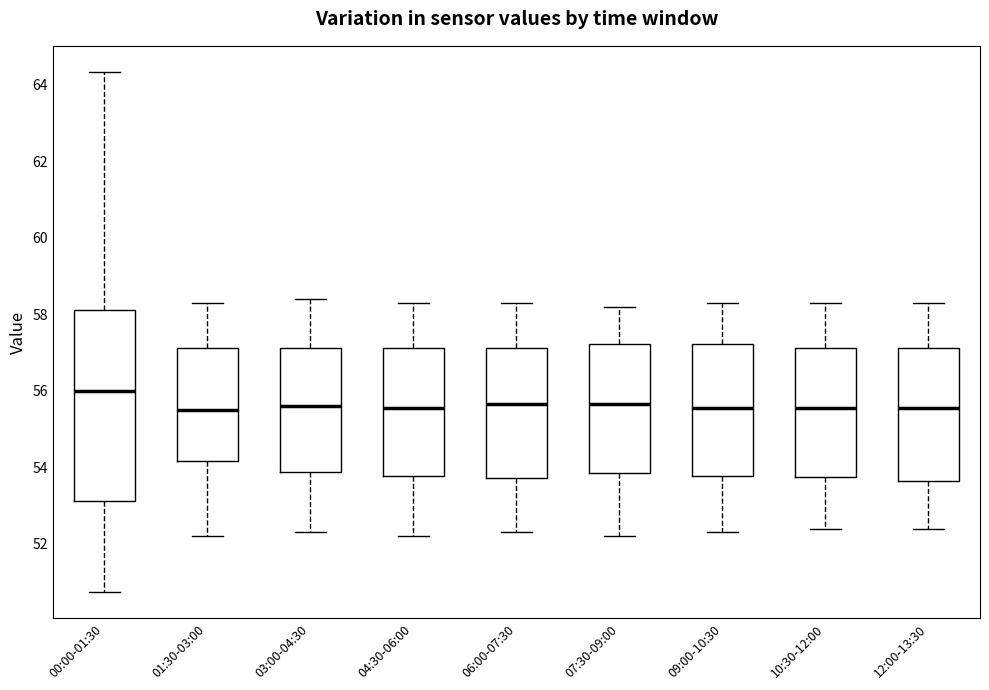

Where is the upper edge of the box for 09:00-10:30 on the y-axis? The values are not printed on the chart, so give them approximately, as read against the axis.

57.2